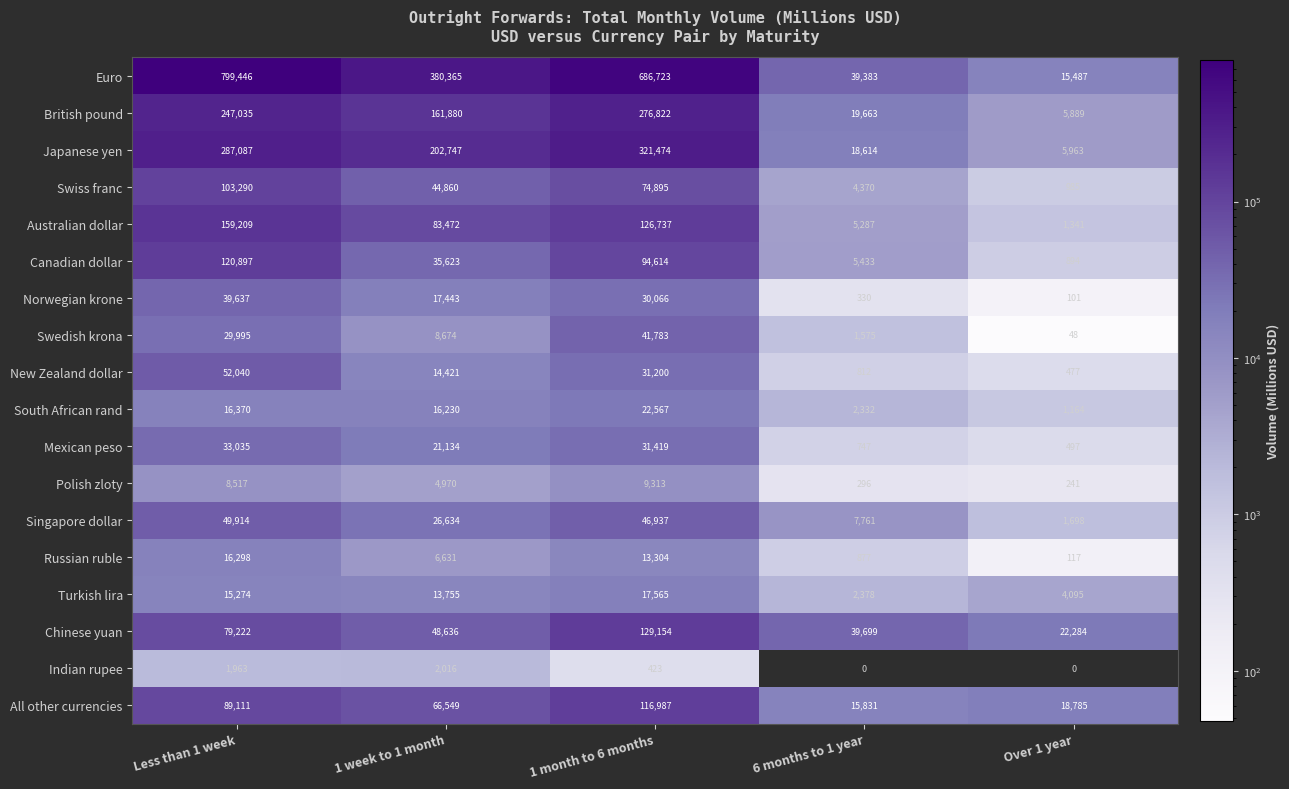

What is the sum of the Swiss franc values at 1 week to 1 month and Less than 1 week?

148150